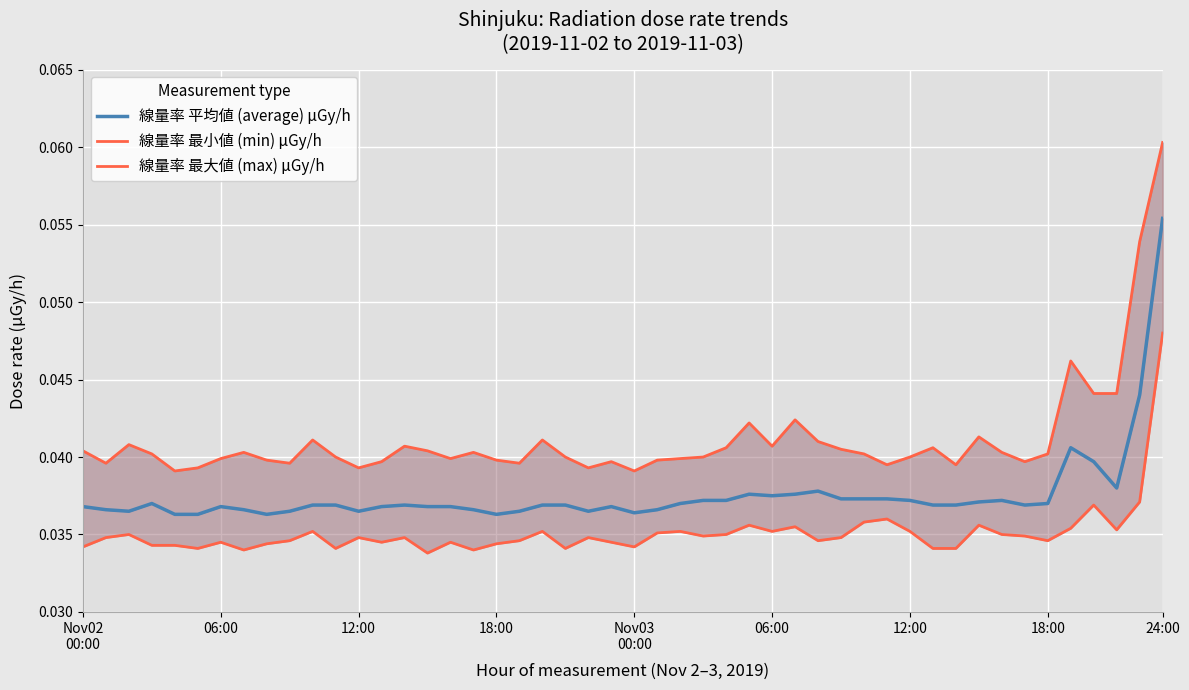

Which category has the highest value across all series?

2019-11-03